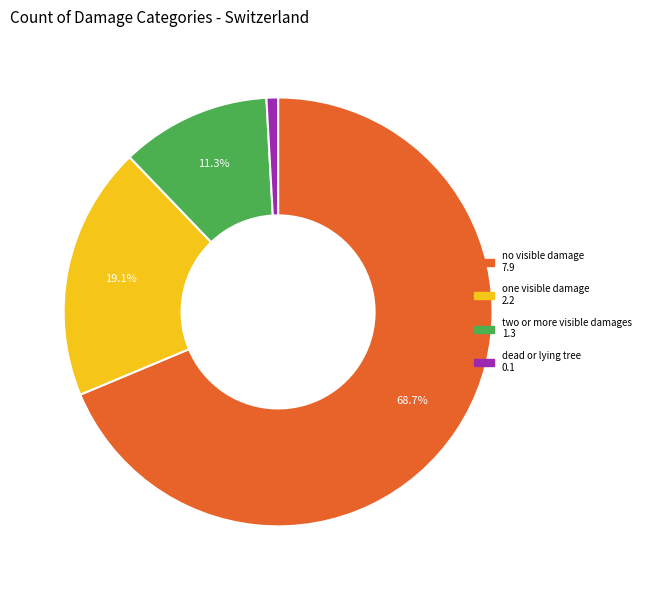

How many segments does this pie chart have?

4